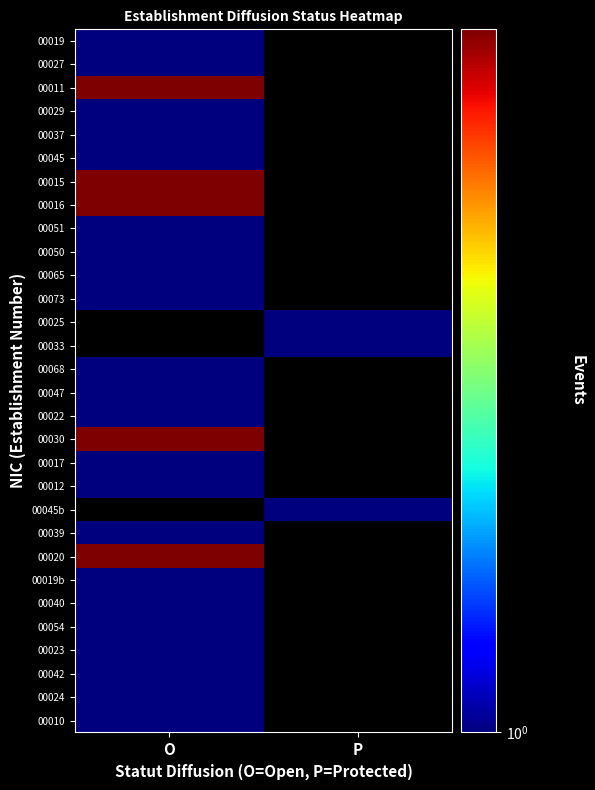

At which label is 00024 closest to 1?

O